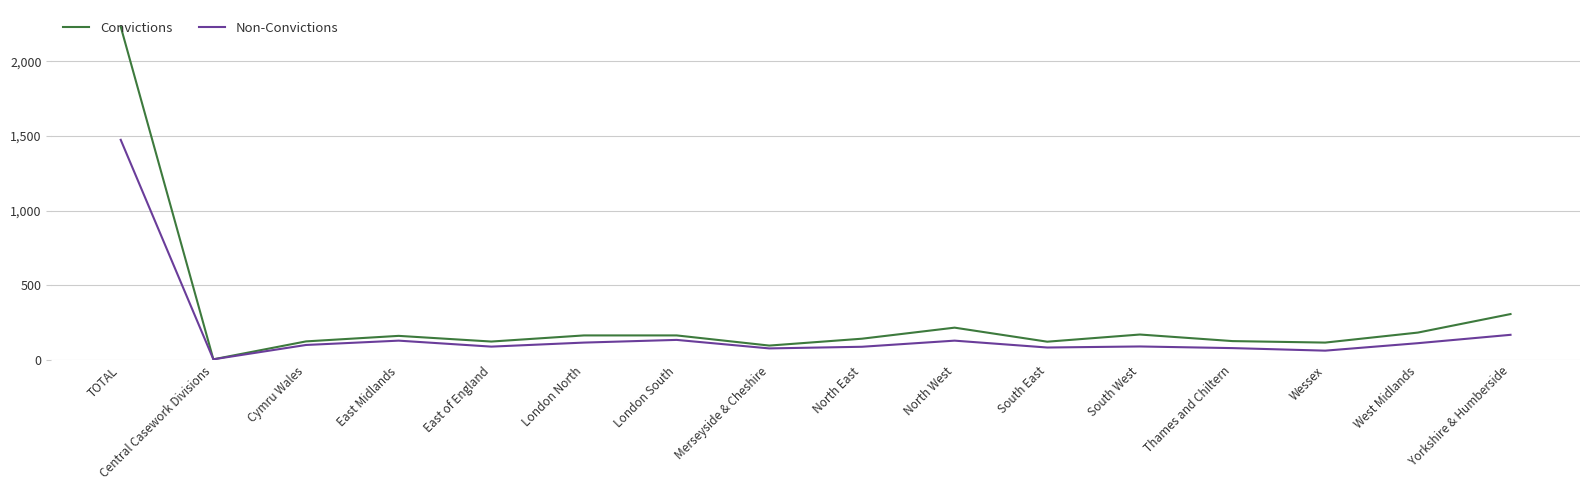

At how many categories does at least one series exceed 2143?

1